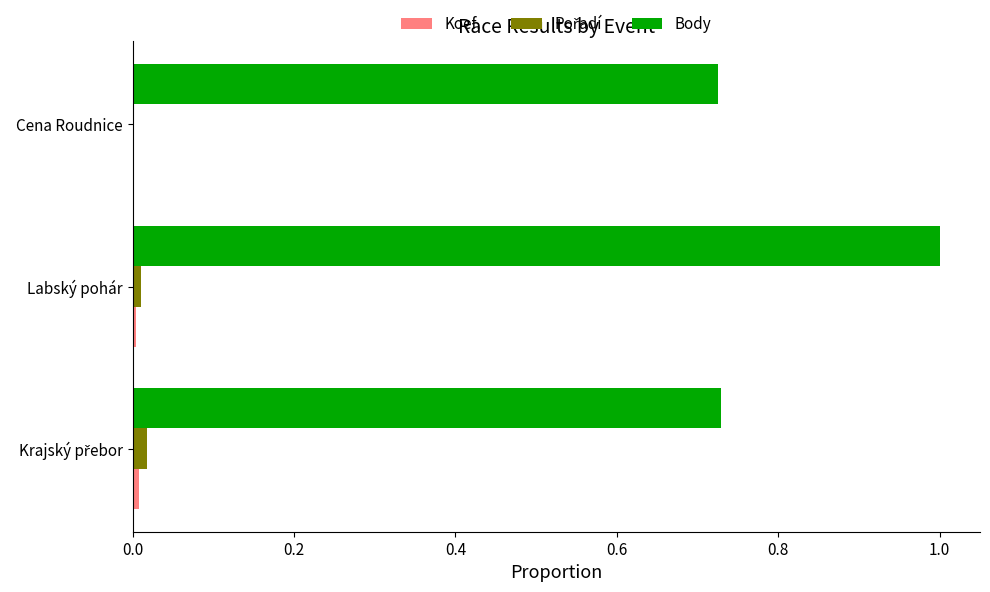

What is the average value of the Body series?

0.8